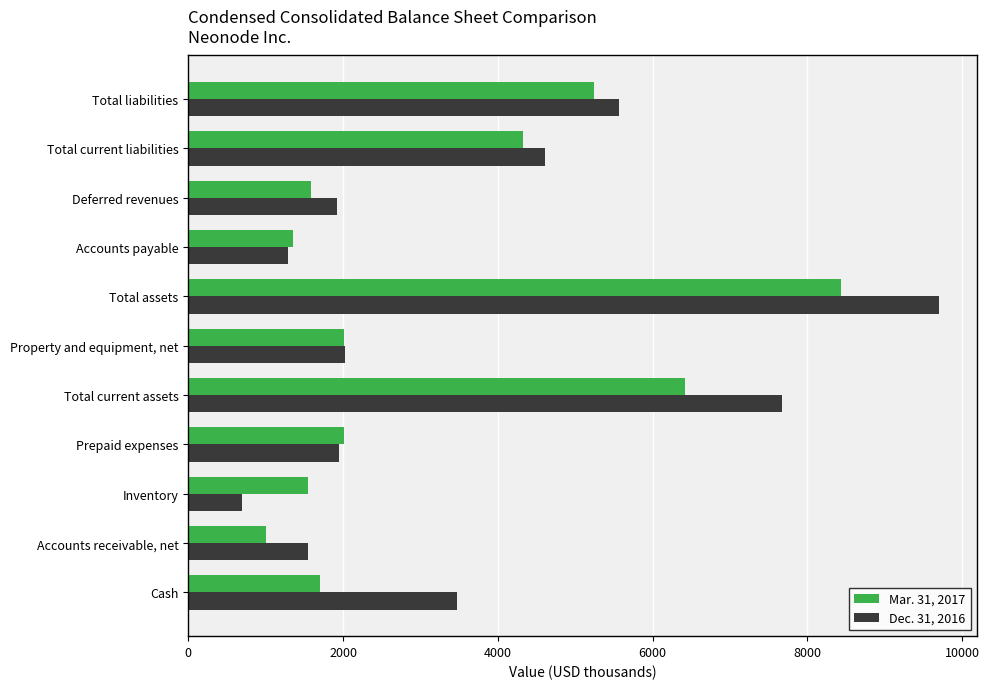

Rank the series at Prepaid expenses from highest to lowest value.

Mar. 31, 2017, Dec. 31, 2016